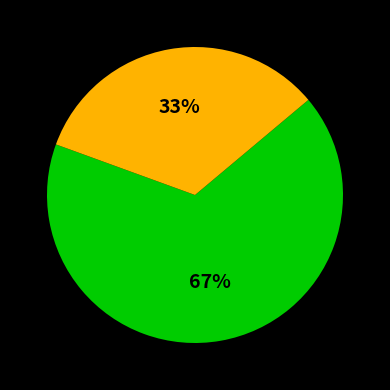

To the nearest percent, what is the average slice percentage?

50%